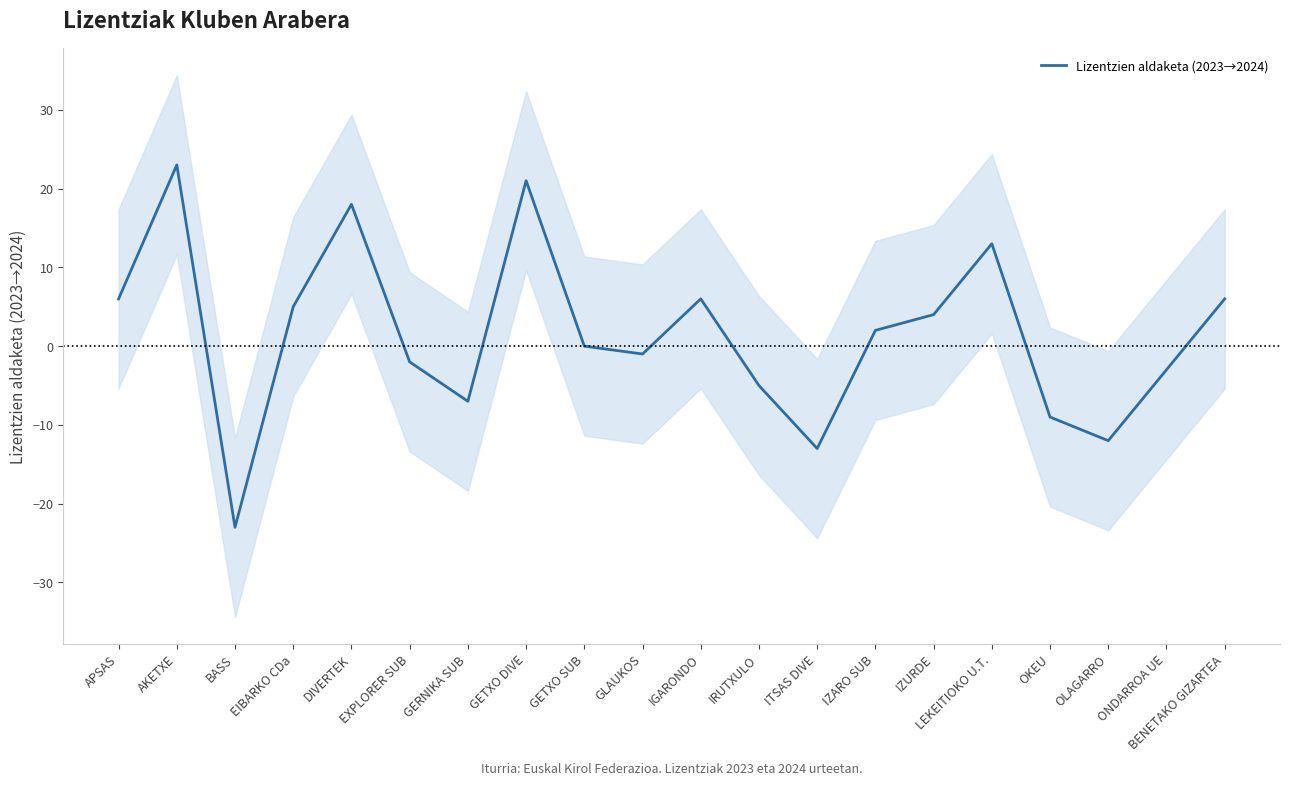

What is the smallest value displayed?

-23